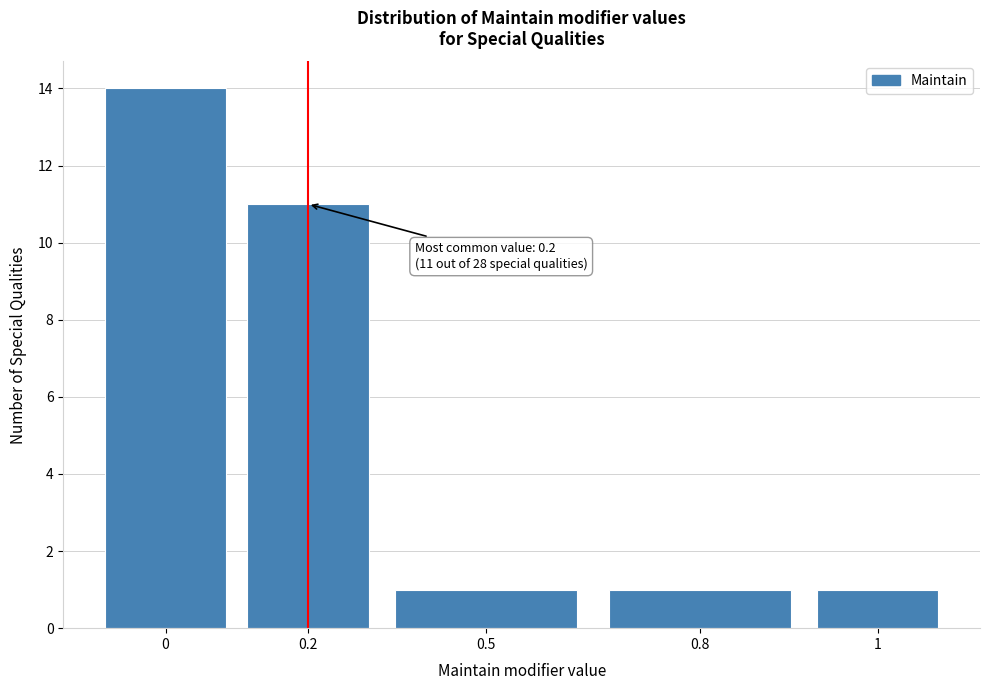

Reading left to right, what are all the values shown in this chart?

14	11	1	1	1